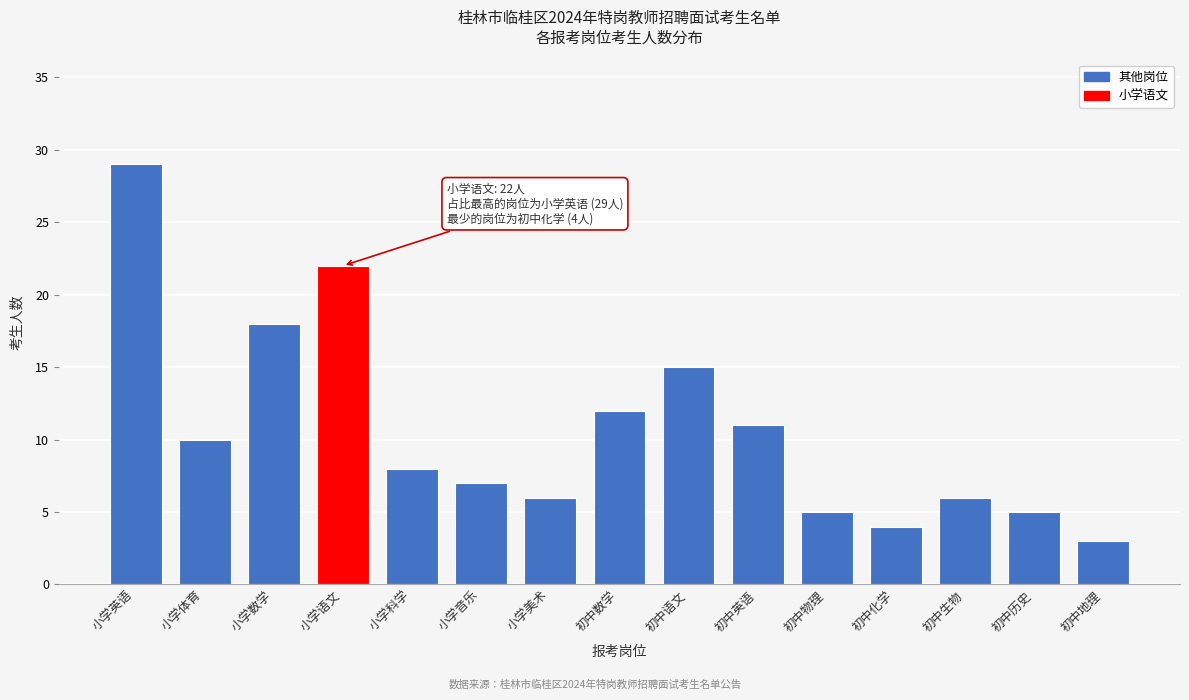

Reading right to left, transcribe all the data shown in this chart.

初中地理=3	初中历史=5	初中生物=6	初中化学=4	初中物理=5	初中英语=11	初中语文=15	初中数学=12	小学美术=6	小学音乐=7	小学科学=8	小学语文=22	小学数学=18	小学体育=10	小学英语=29